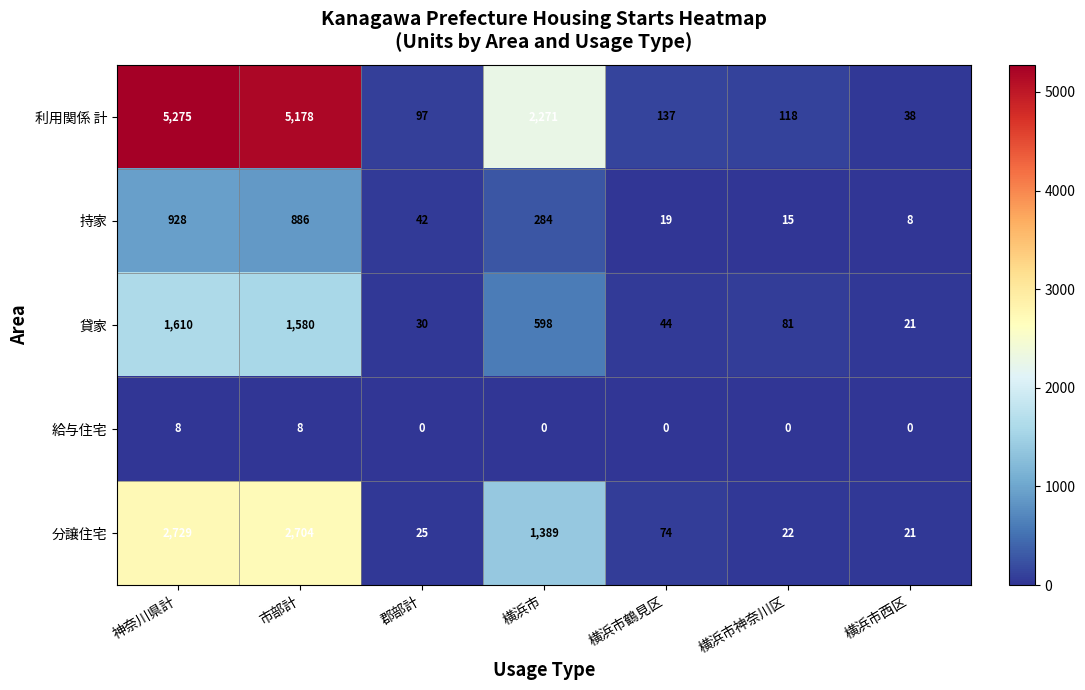

List the series in order of their peak value, highest first.

利用関係 計, 分譲住宅, 貸家, 持家, 給与住宅